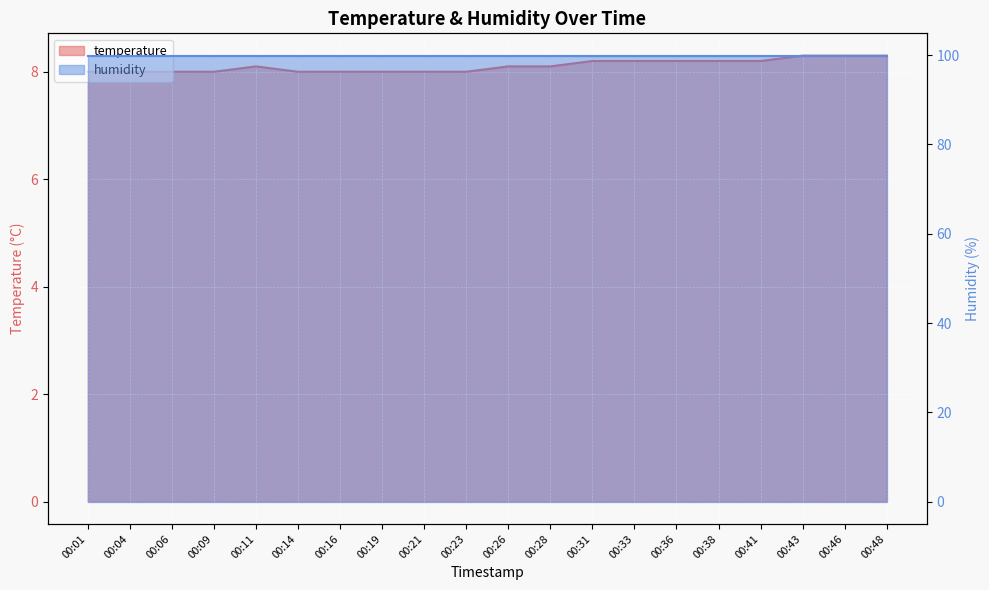

What is the maximum value shown in the chart?

8.3